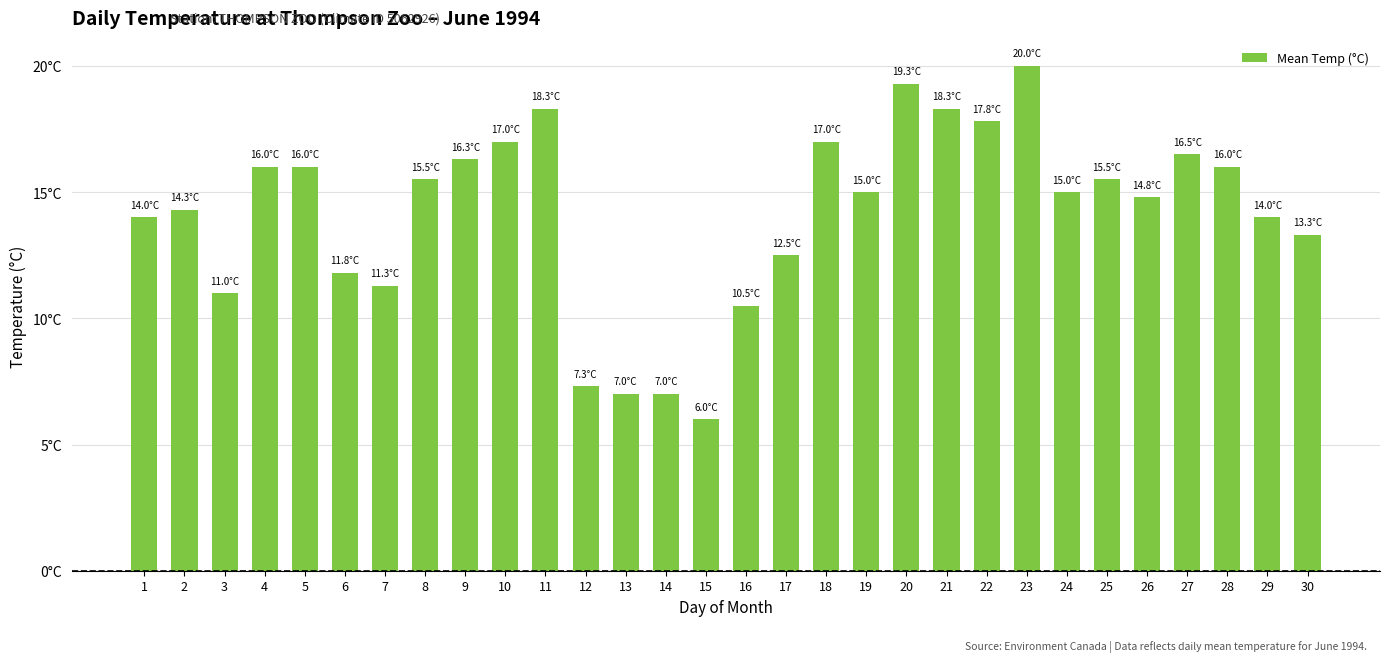

What is the approximate value at 13?

7.0